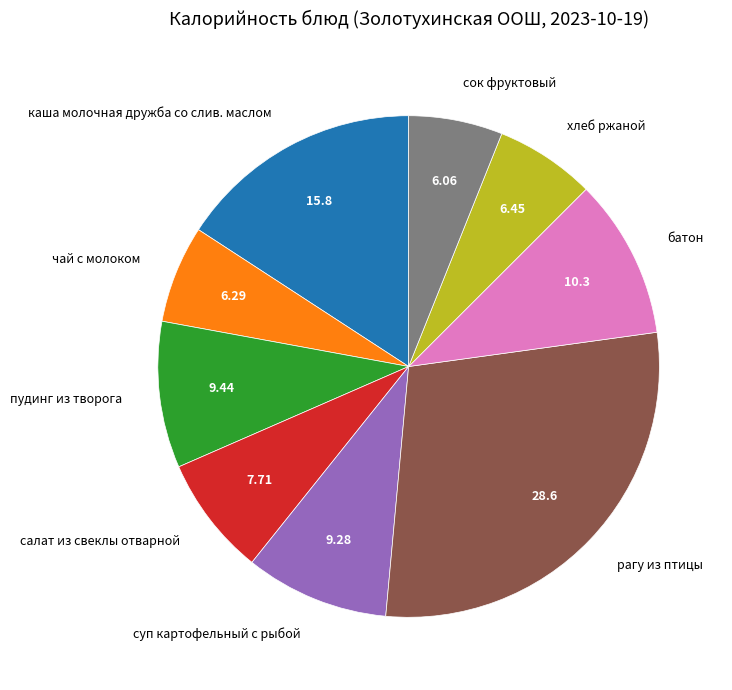

Which has a higher value, хлеб ржаной or каша молочная дружба со слив. маслом?

каша молочная дружба со слив. маслом